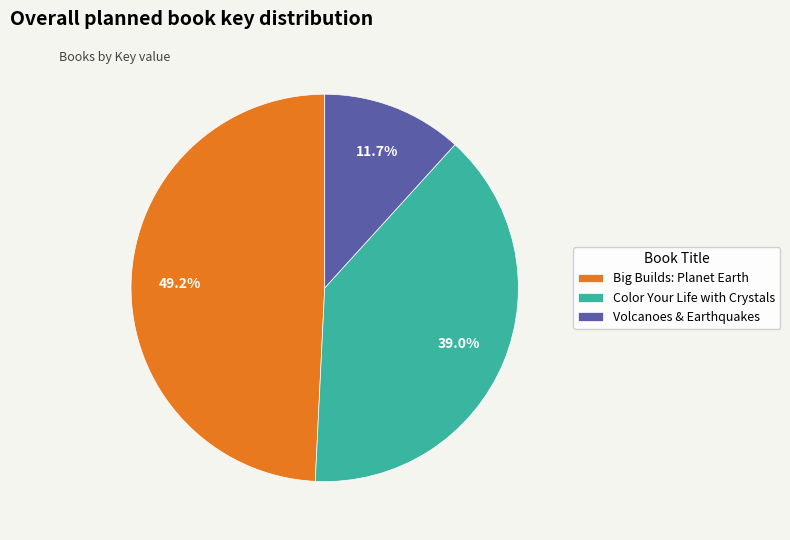

What percentage is the Color Your Life with Crystals slice, to the nearest percent?

39%